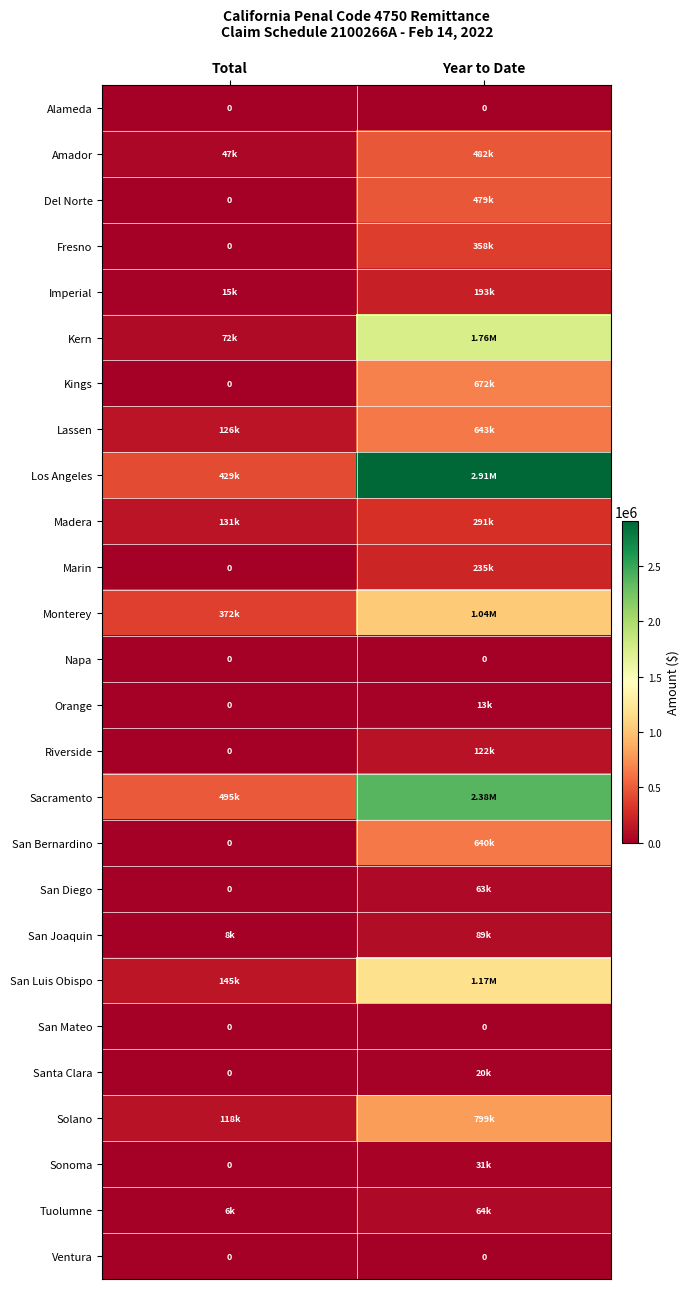

At which category is the sum across all series the highest?

Year to Date